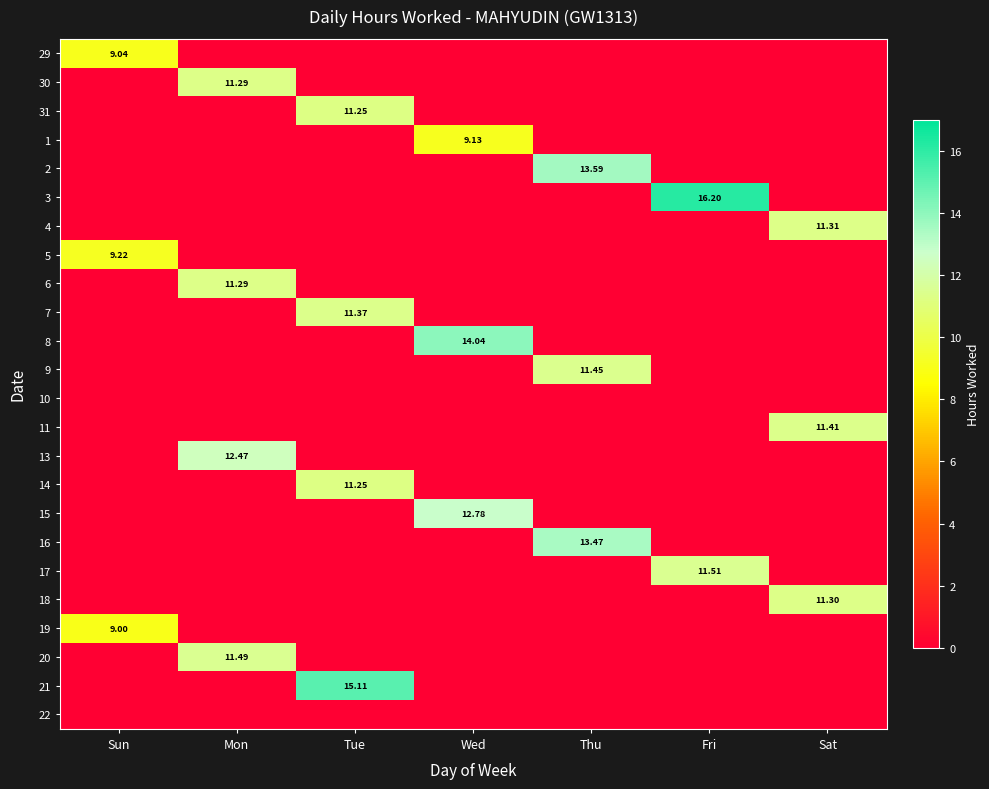

True or false: 30 has a value of 0.0 at Wed.

True